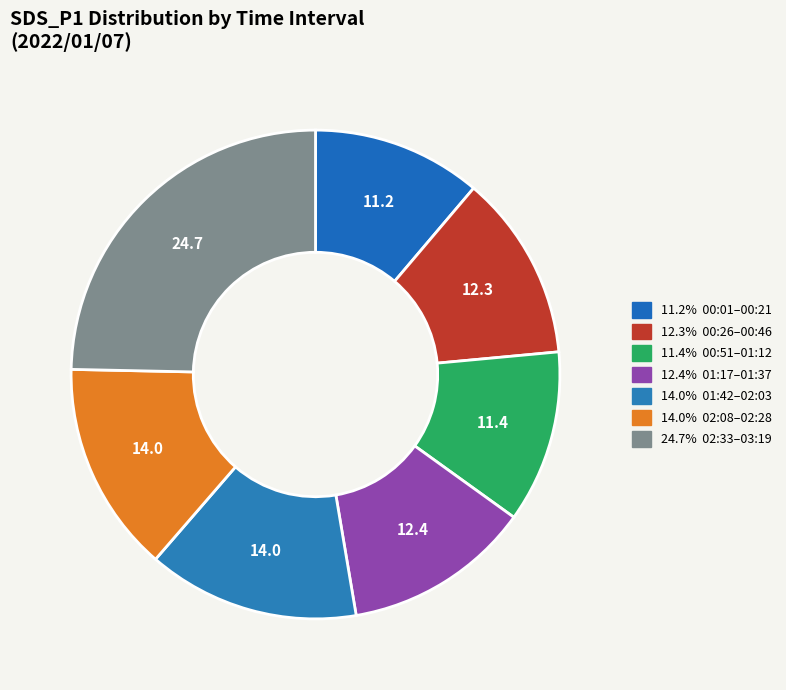

Count the number of slices in the pie.

7